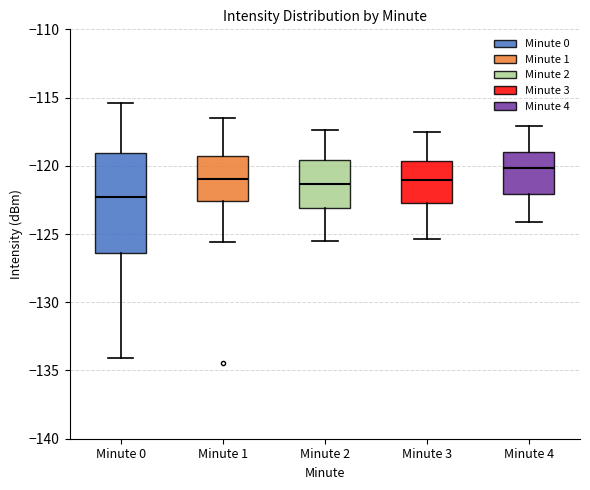

Where is the lower edge of the box for Minute 1 on the y-axis? The values are not printed on the chart, so give them approximately, as read against the axis.

-122.5